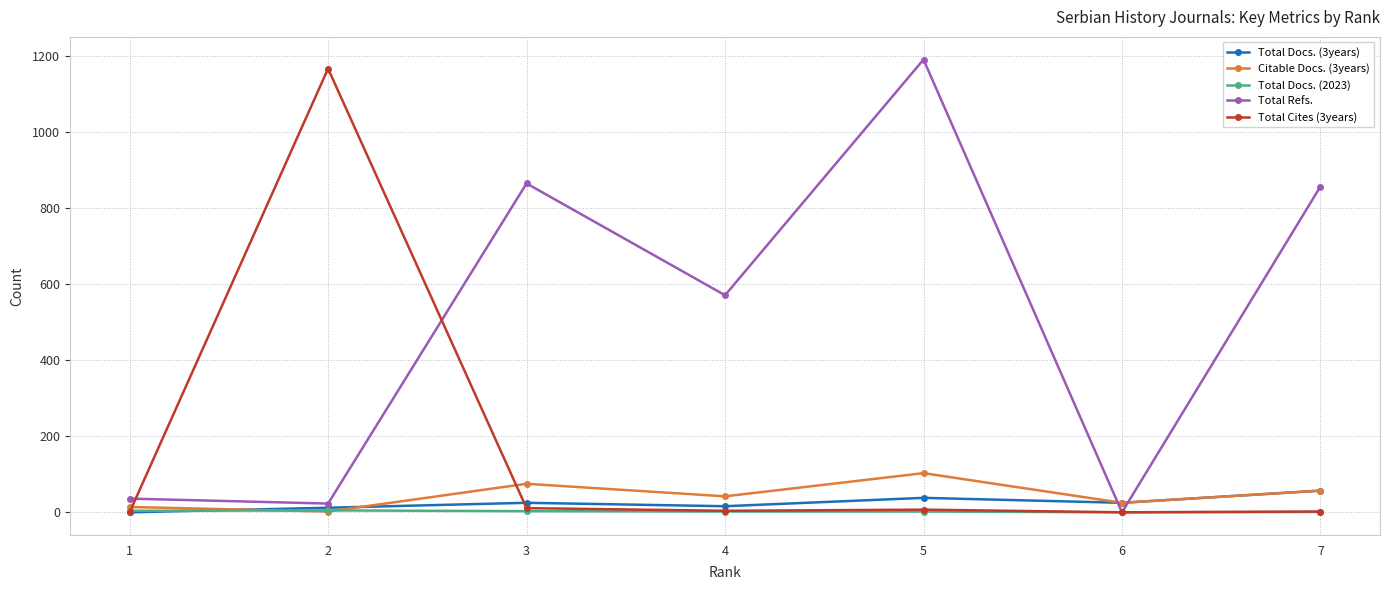

Which series has the largest total across all categories?

Total Refs.